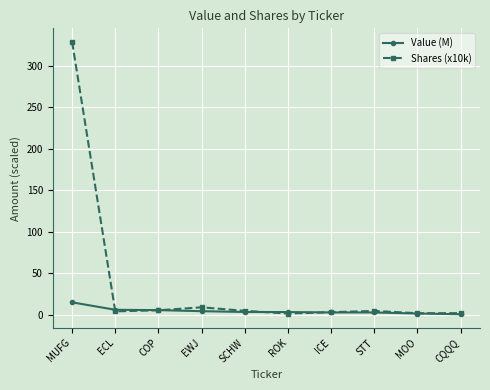

How many distinct data groups are displayed?

2